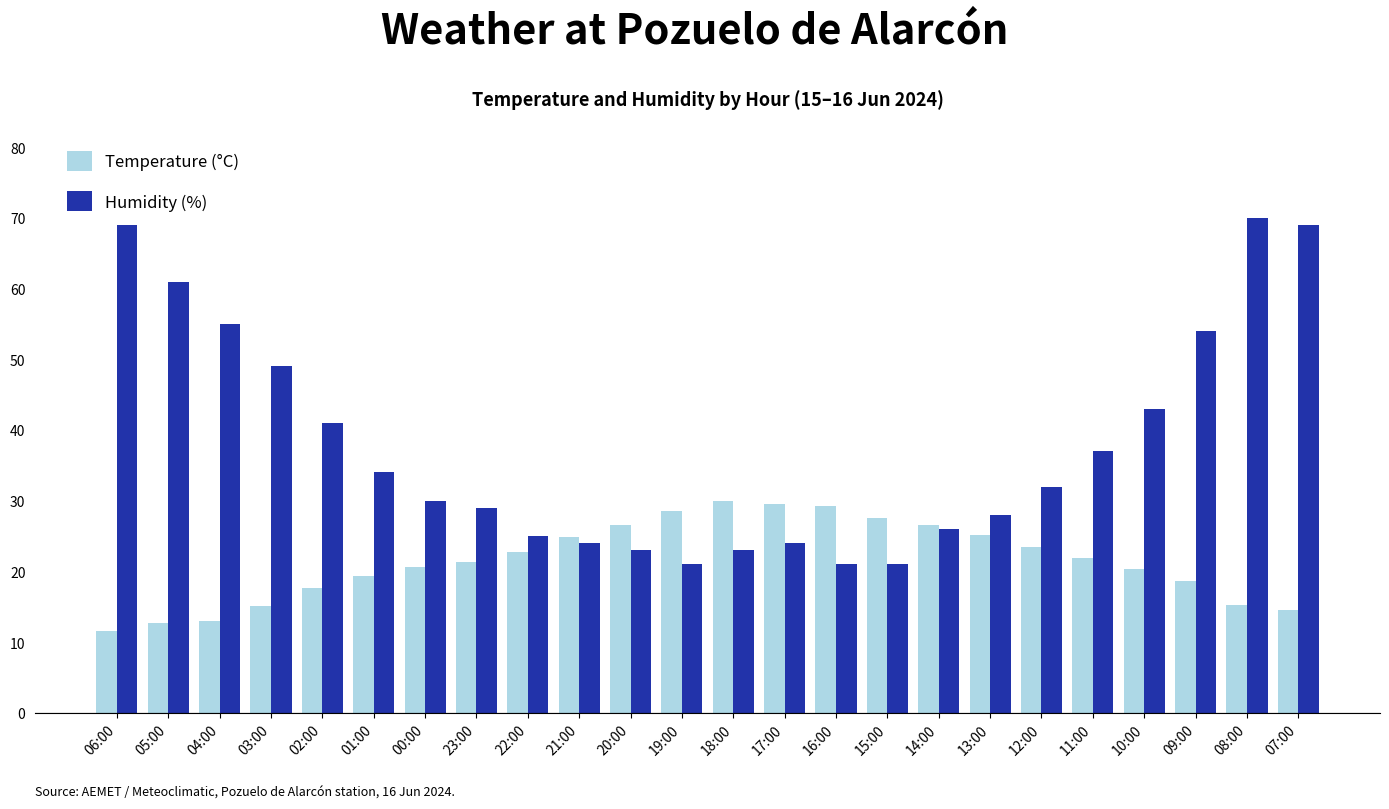

How many groups of bars are there?

24